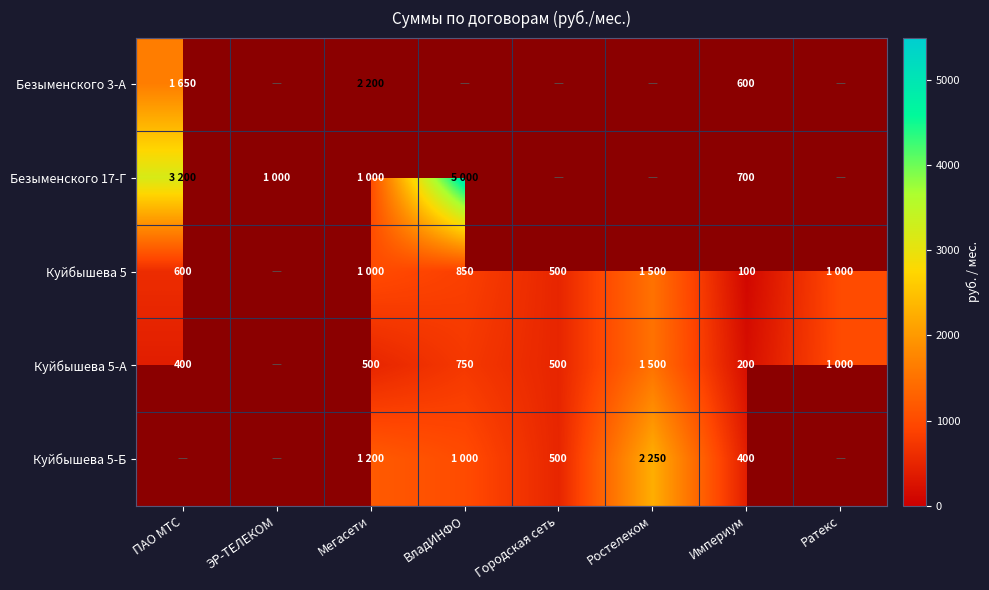

Between ЭР-ТЕЛЕКОМ and Ростелеком, which is larger?

Ростелеком